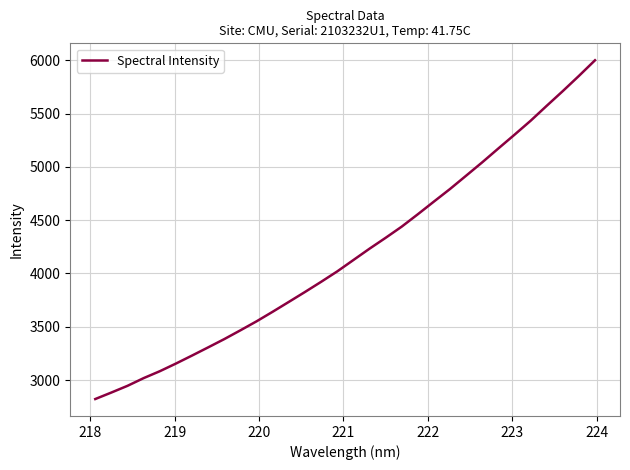

True or false: the data has more than 0 interior local peaks.

False